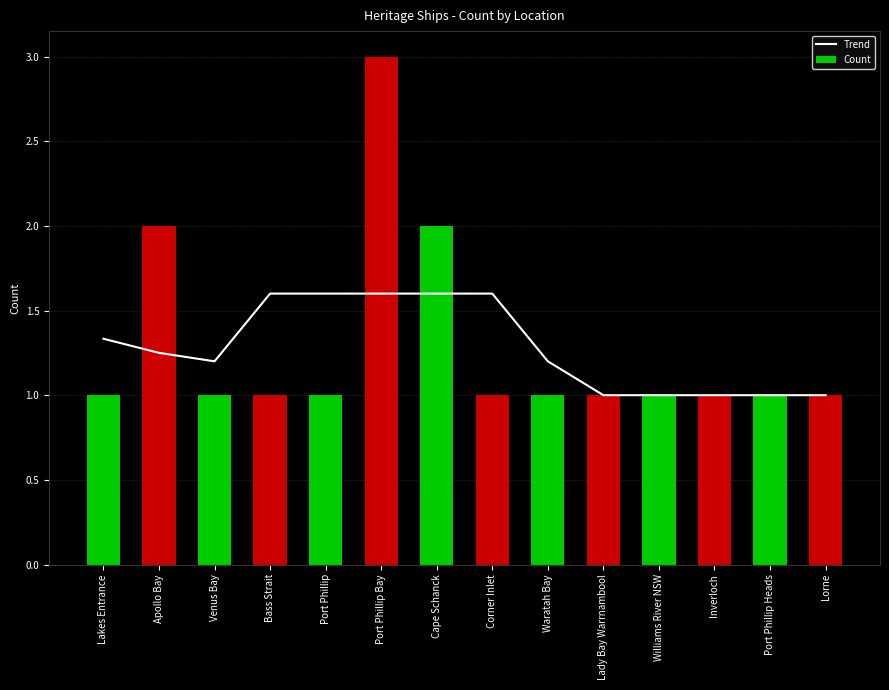

The value of Trend at Venus Bay is 1.2. True or false?

True